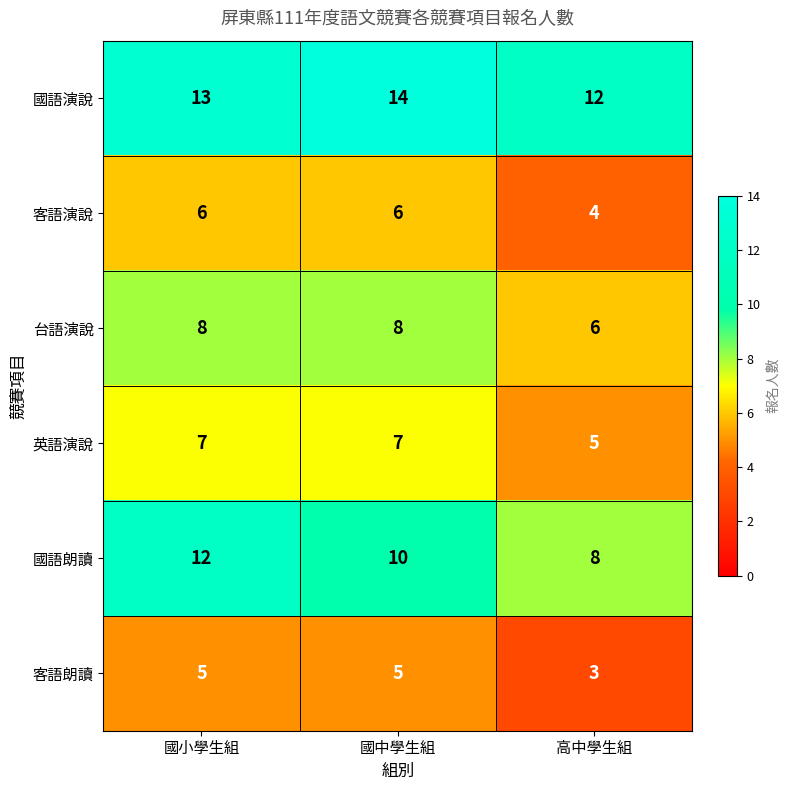

What is the average value of the 國語演說 series?

13